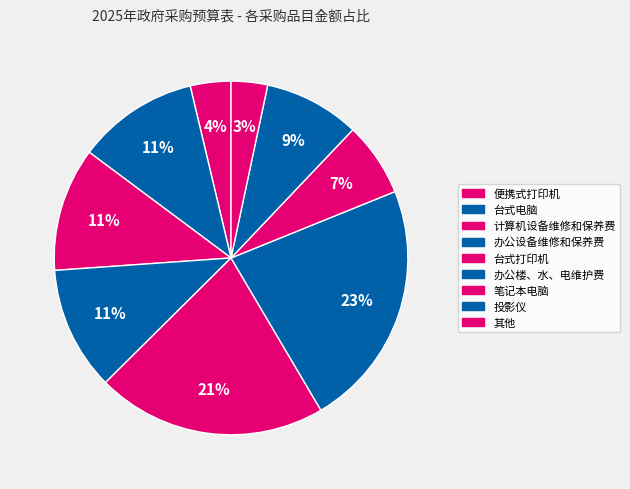

Is there a majority slice in this chart?

No